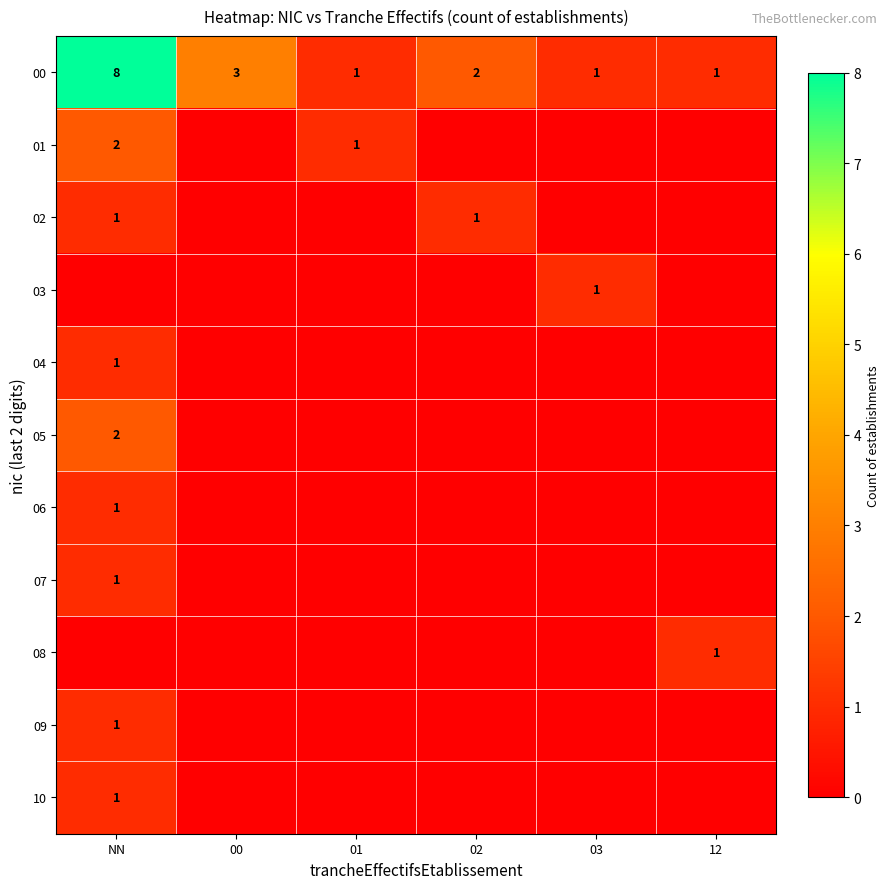

How many 00 values are between 1 and 3?

5